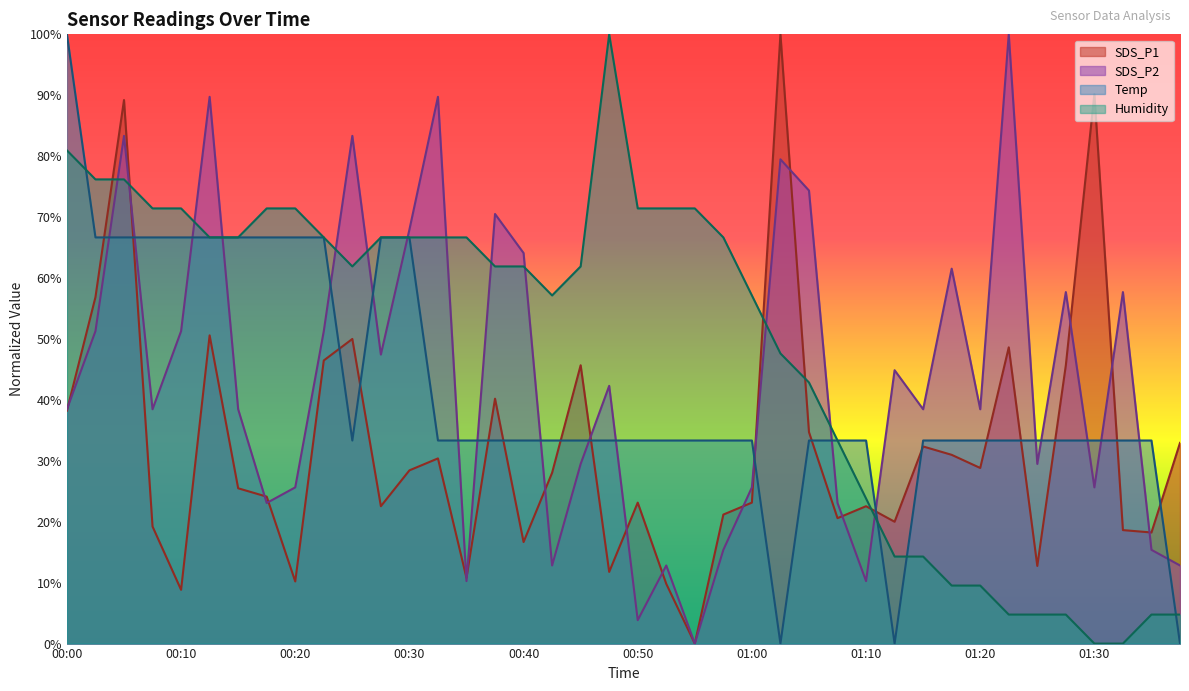

How many interior local valleys does the SDS_P1 series have?

12